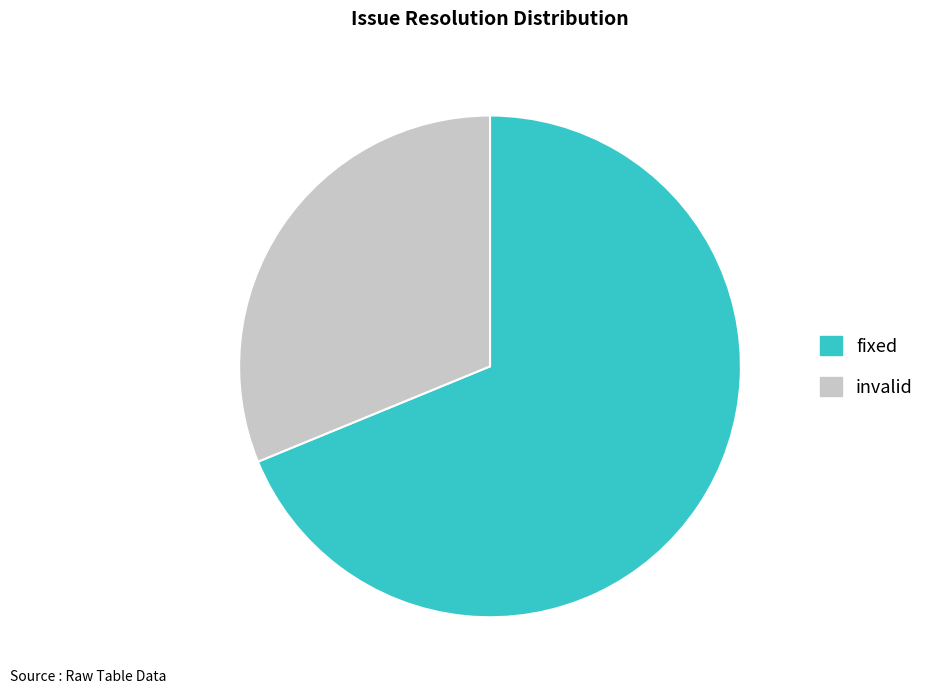

Is there any slice that represents more than half of the pie?

Yes